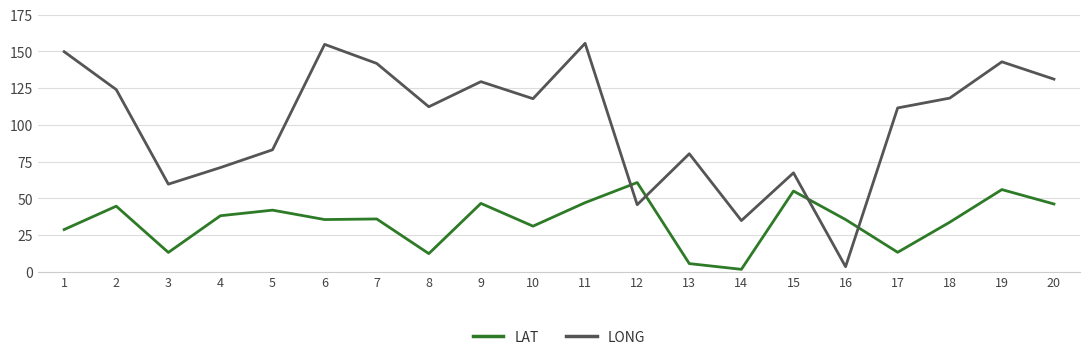

Which series has the largest total across all categories?

LONG